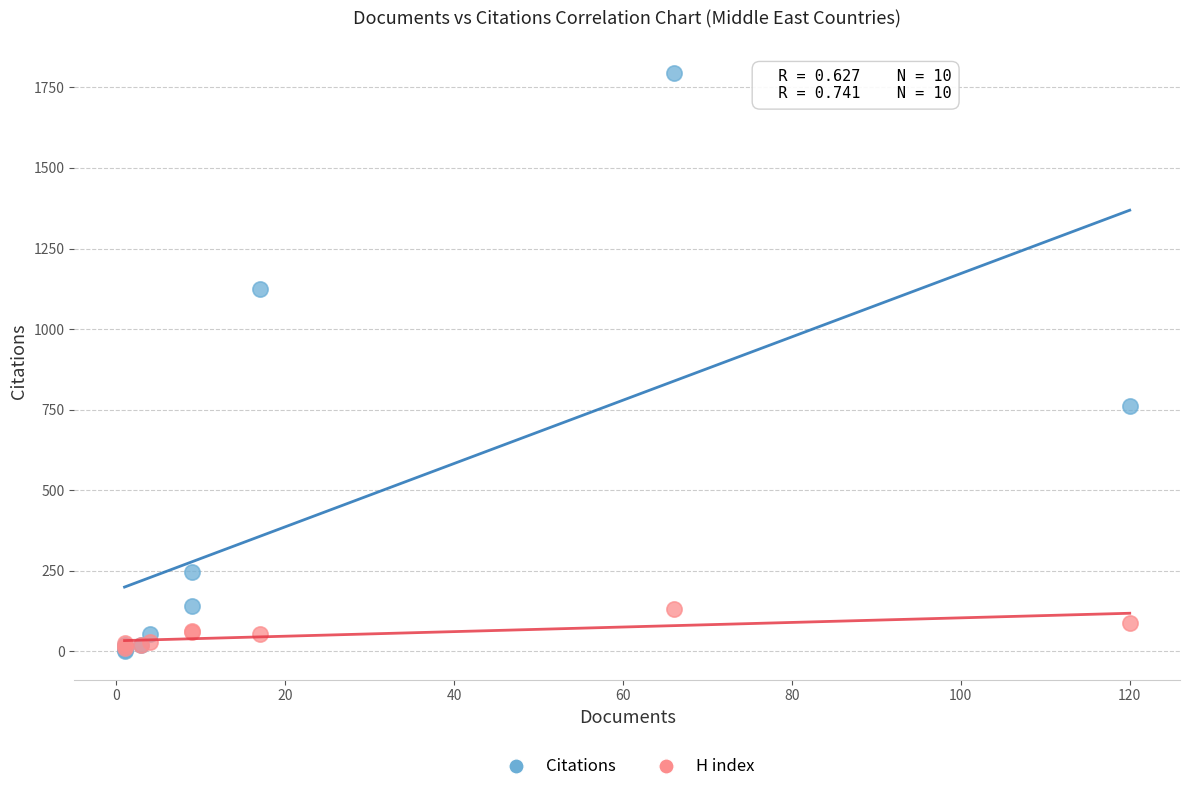

In the Citations series, what Y value is closest to 899?

762